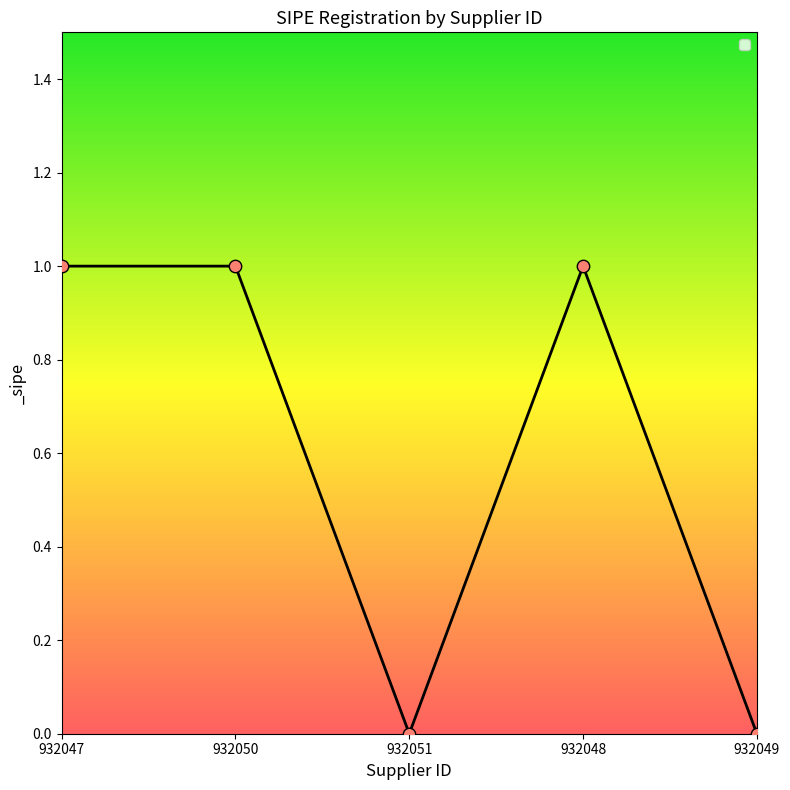

What is the ratio of the value at 932048 to the value at 932047?

1.0